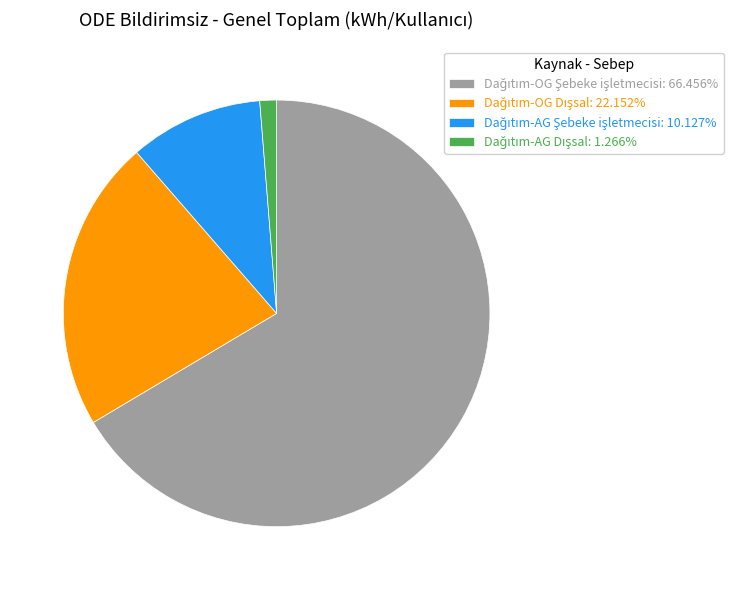

Is there any slice that represents more than half of the pie?

Yes